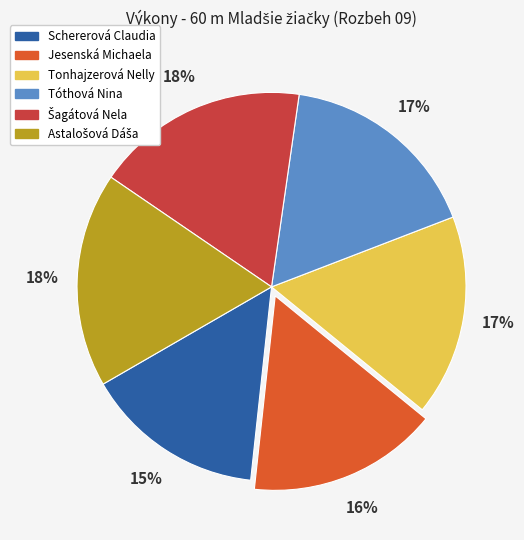

Is there a majority slice in this chart?

No